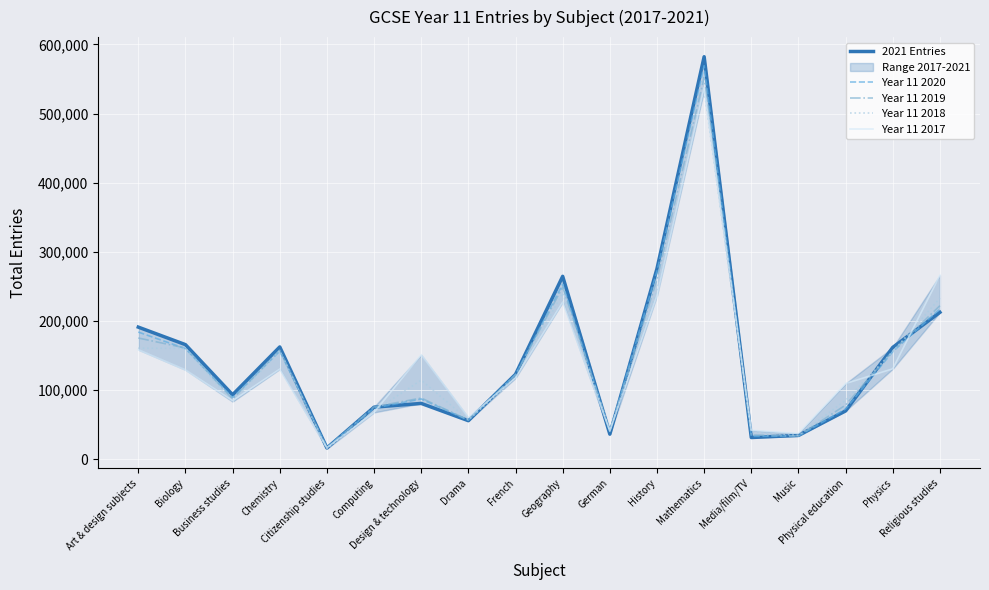

What is the minimum value shown in the chart?

15215